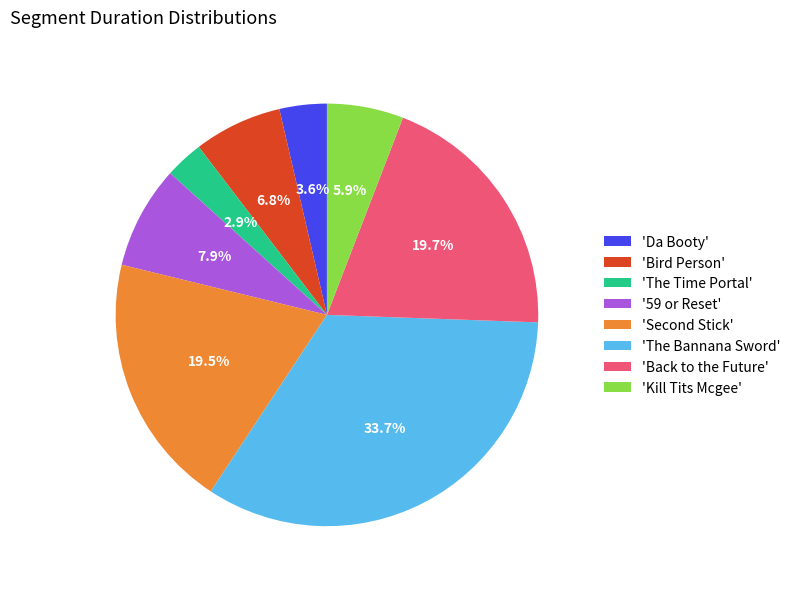

Does 'Da Booty' account for over 50% of the chart?

No